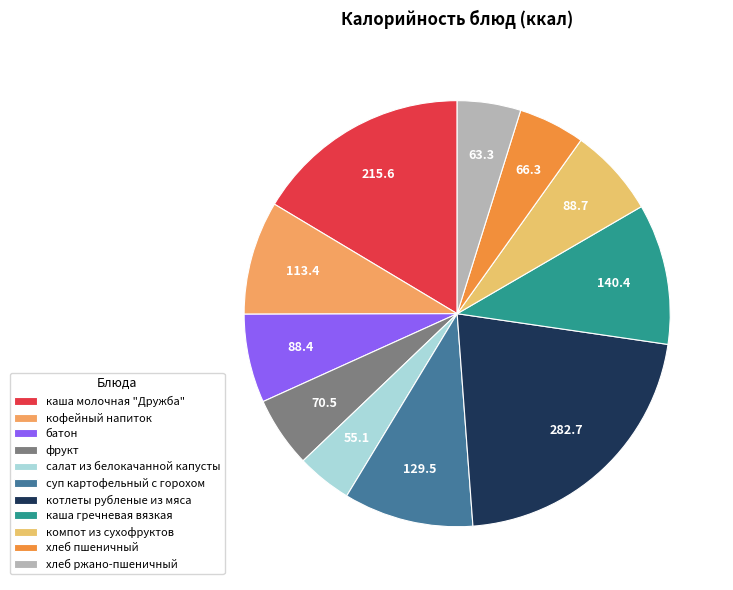

What is the change in value from кофейный напиток to суп картофельный с горохом?

+16.1